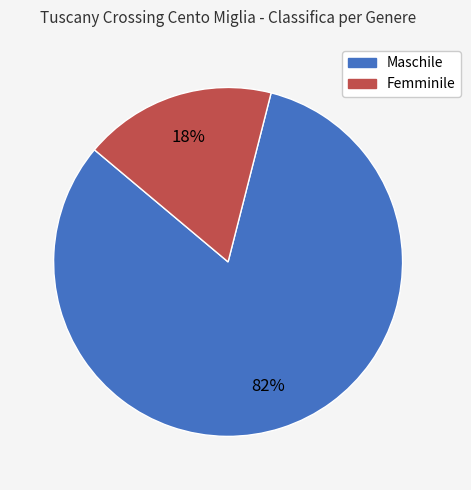

Which slice is the smallest?

Femminile